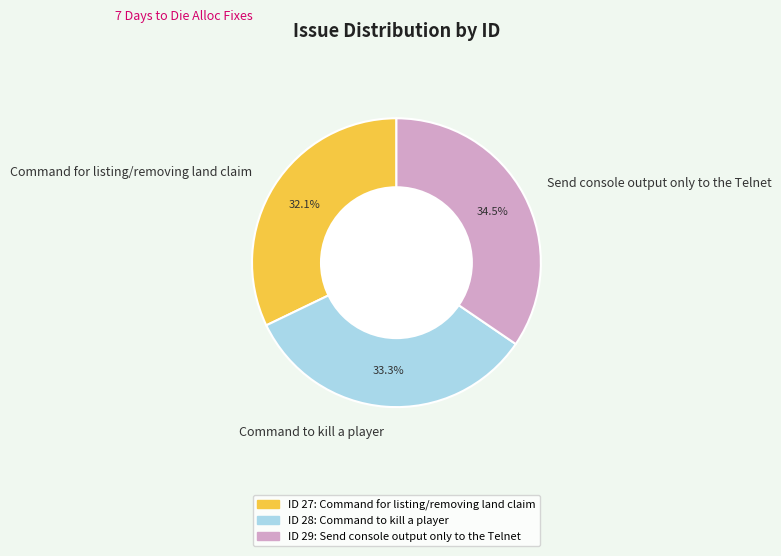

How many slices are in this pie chart?

3